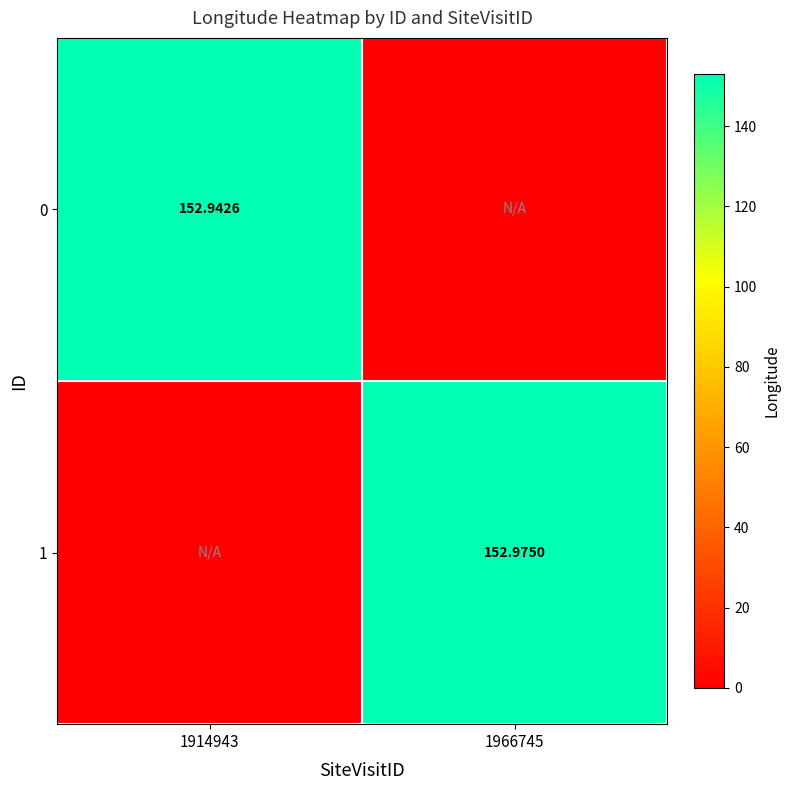

What is the total value across all series at 1966745?

153.0